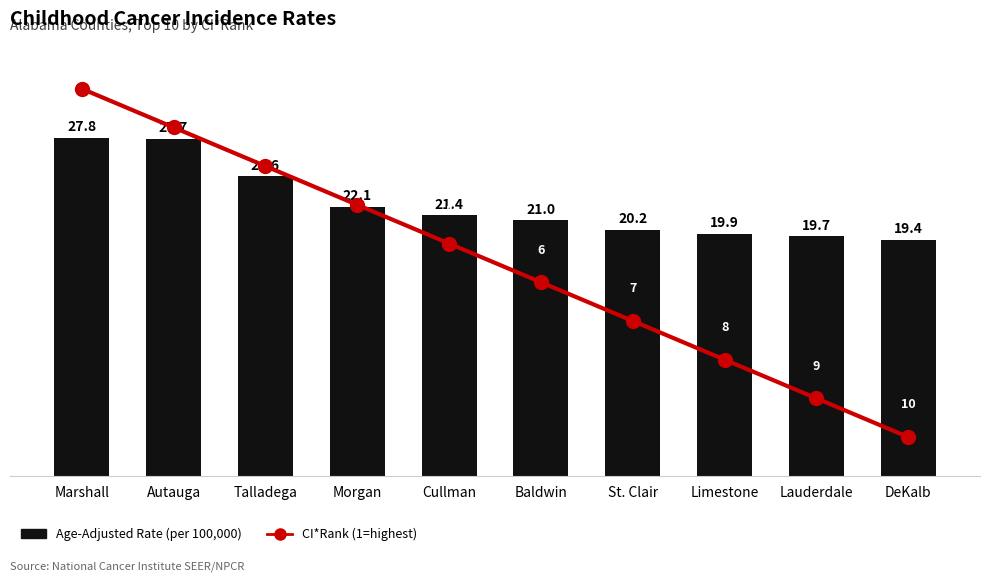

Read the CI*Rank value at St. Clair.

7.0